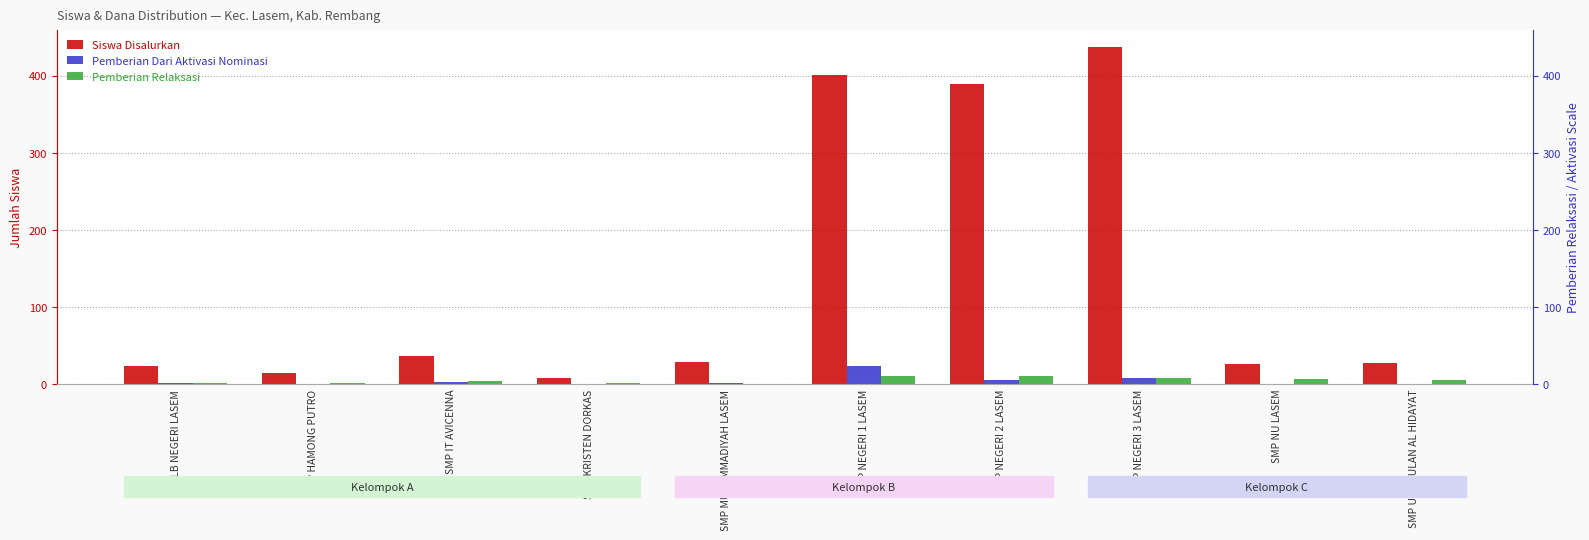

What is the label of the 4th bar from the left?

SMP KRISTEN DORKAS